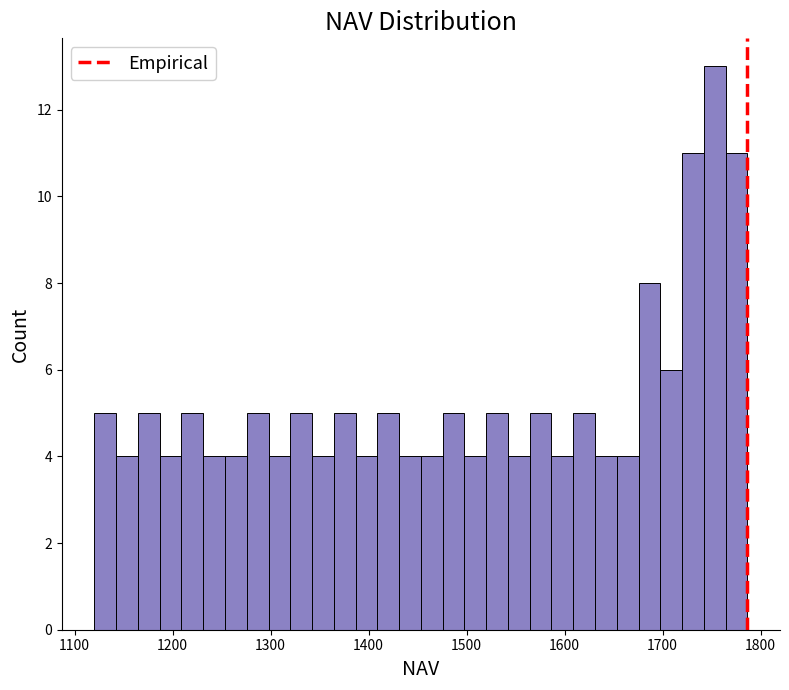

Read against the x-axis, roughly where is the centre of the tallest bar?

1750